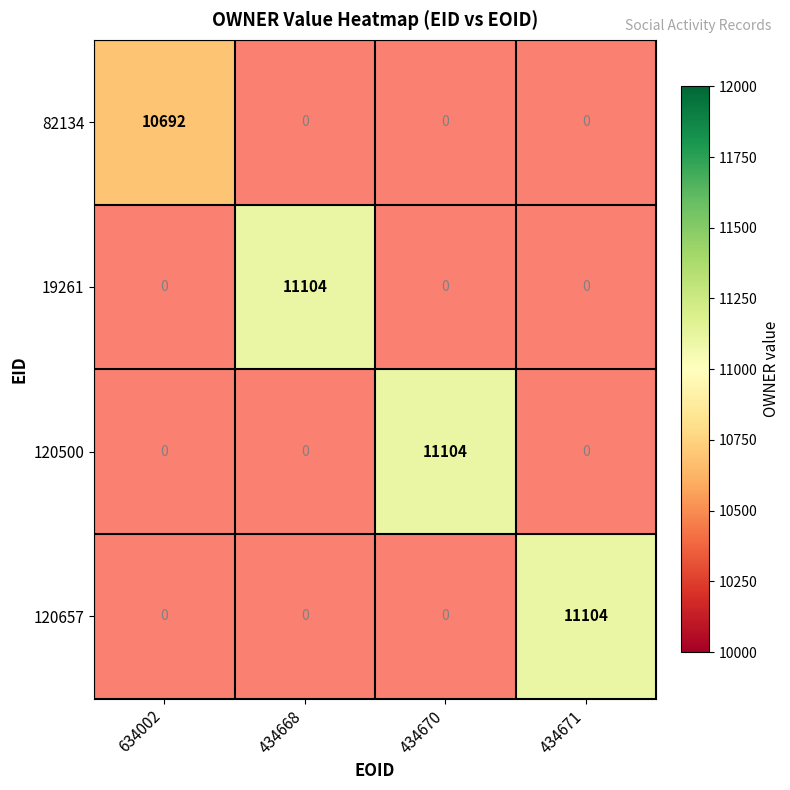

The value of 120657 at 434671 is 18148. True or false?

False